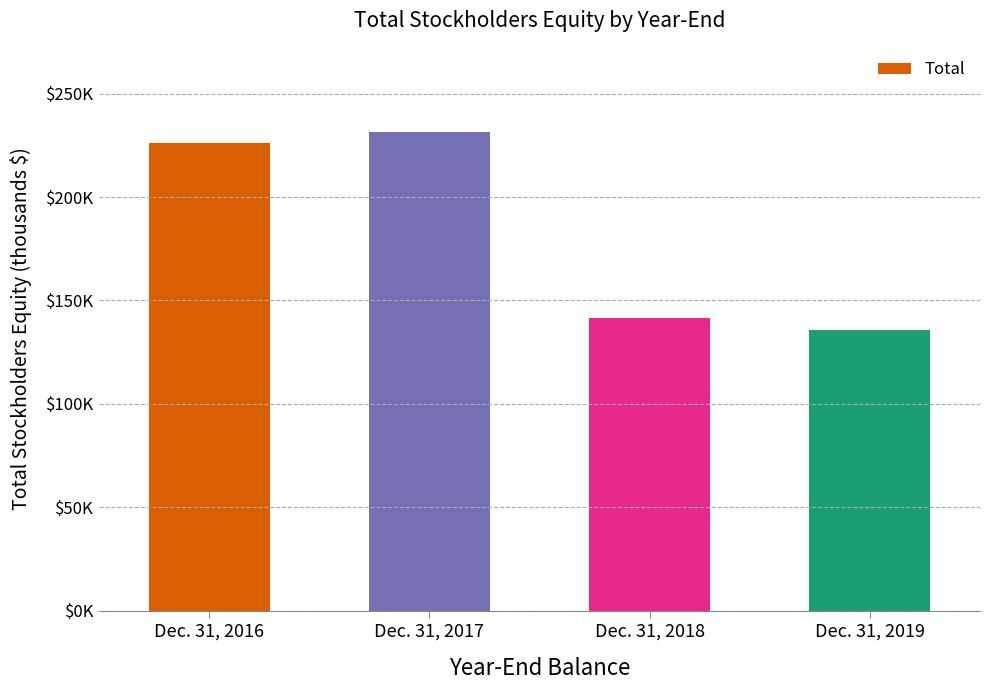

What is the sum of the values at Dec. 31, 2018 and Dec. 31, 2016?

367789